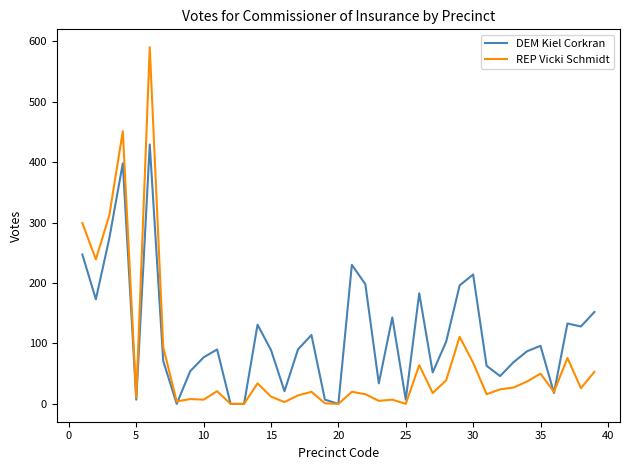

How many distinct data groups are displayed?

2